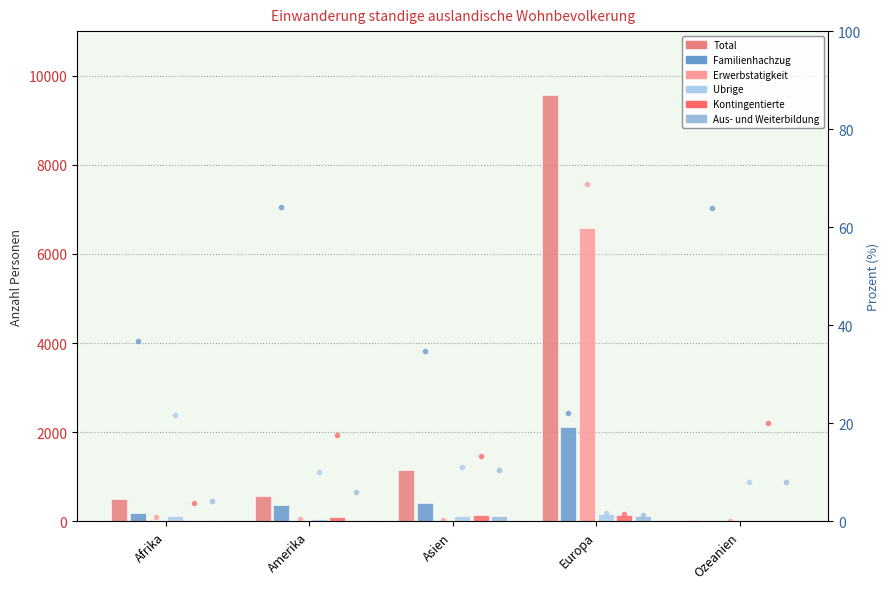

Are the bars grouped side by side (vs. stacked)?

Yes